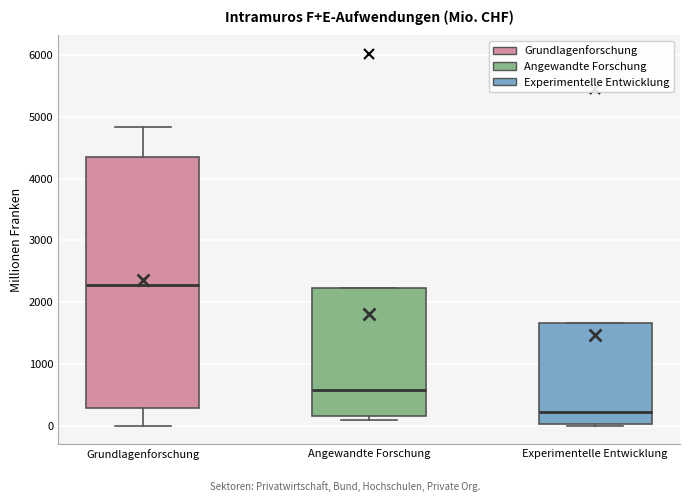

Which box has the highest median line?

Grundlagenforschung